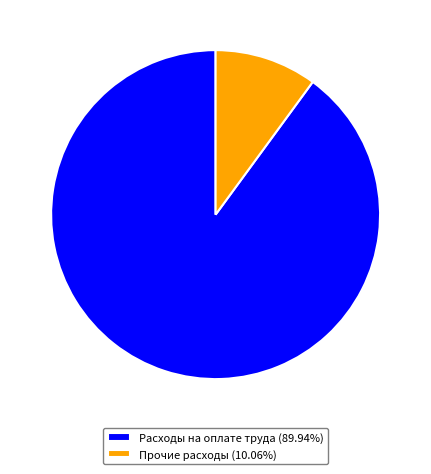

Count the number of slices in the pie.

2